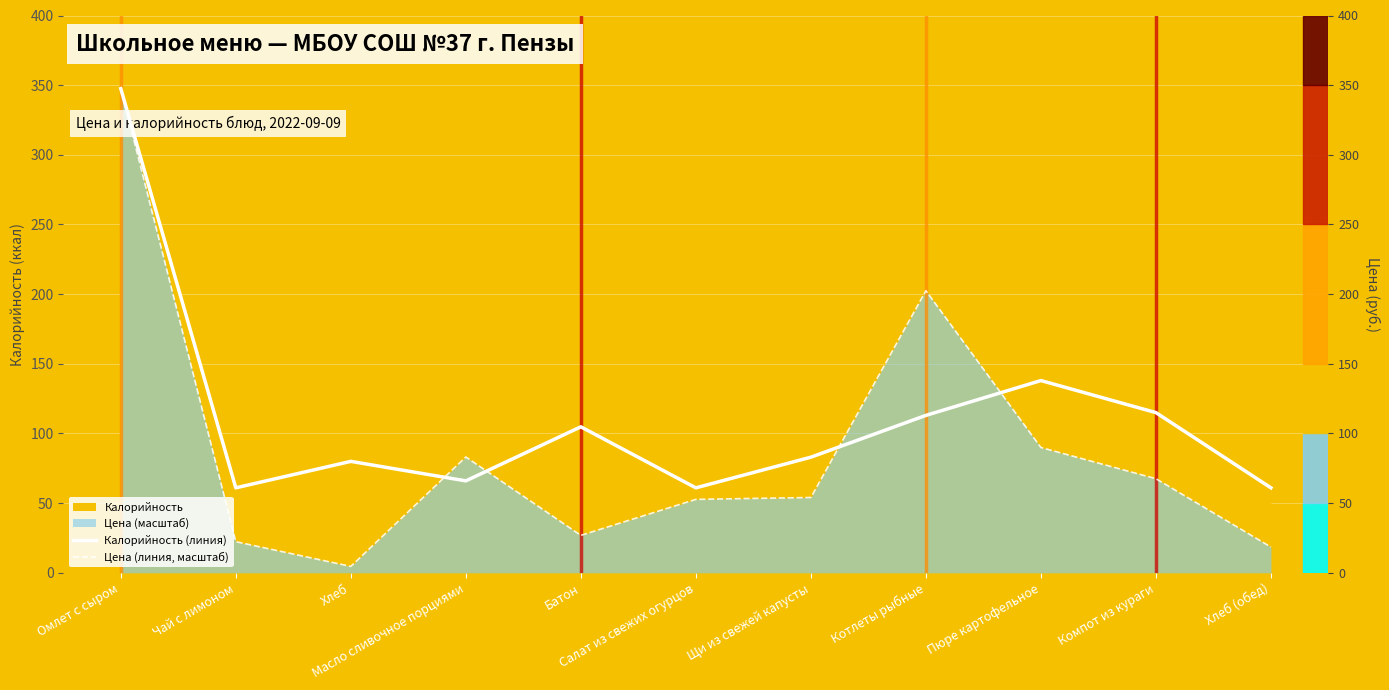

Which label corresponds to the largest value in the chart?

Омлет с сыром